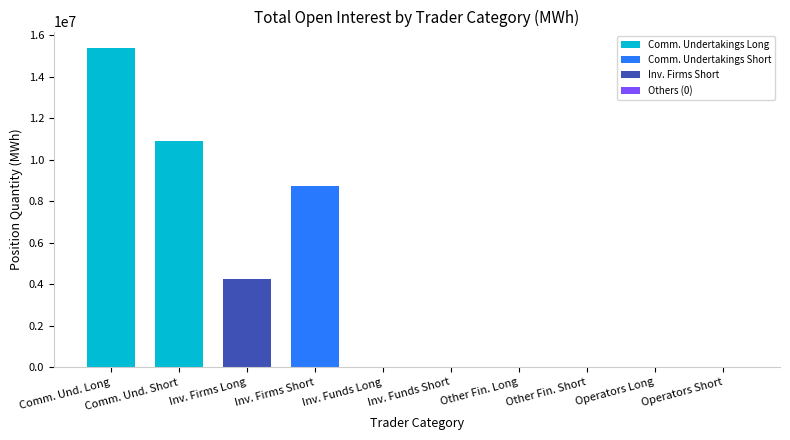

Are the bars horizontal?

No